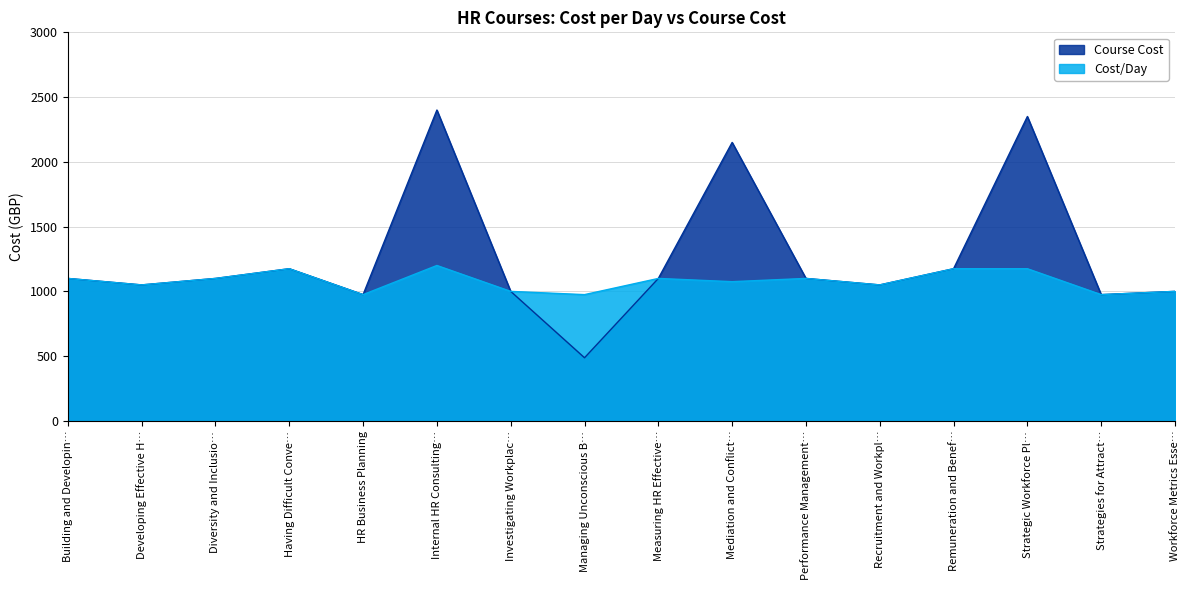

Which series has the widest spread of values?

Course Cost